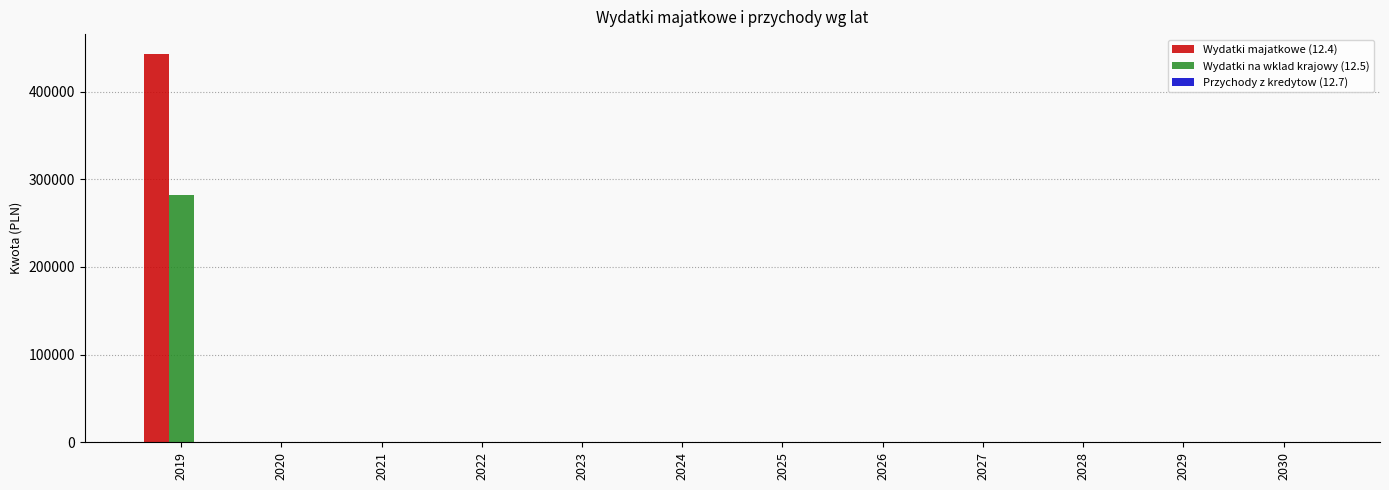

Which series has the largest total across all categories?

Wydatki majatkowe (12.4)